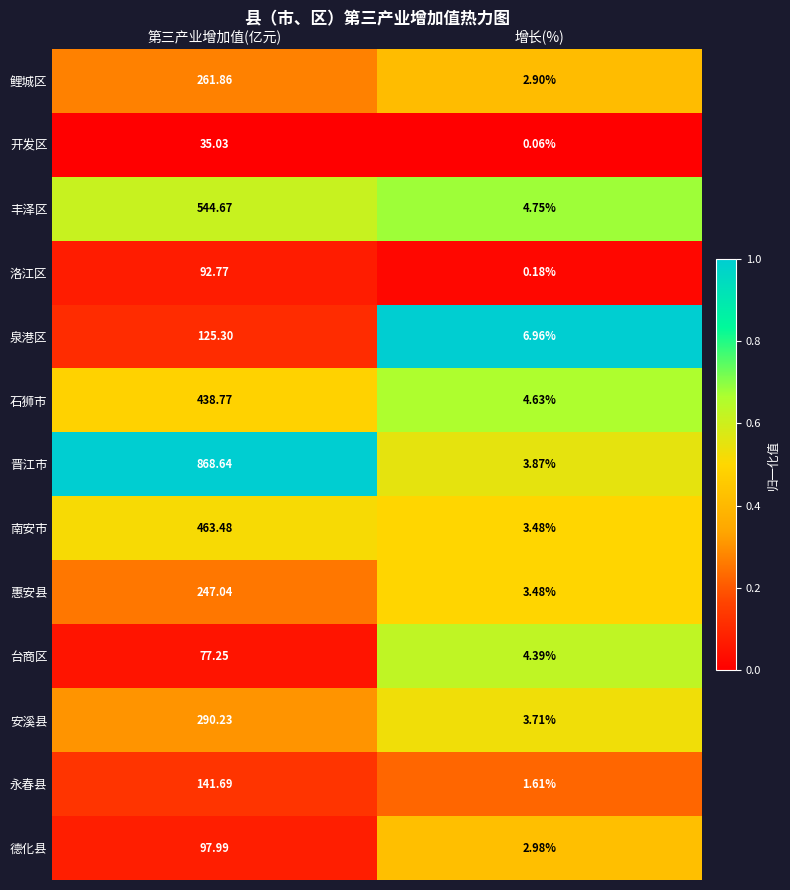

List the labels in order of 永春县 value, largest first.

第三产业增加值(亿元), 增长(%)